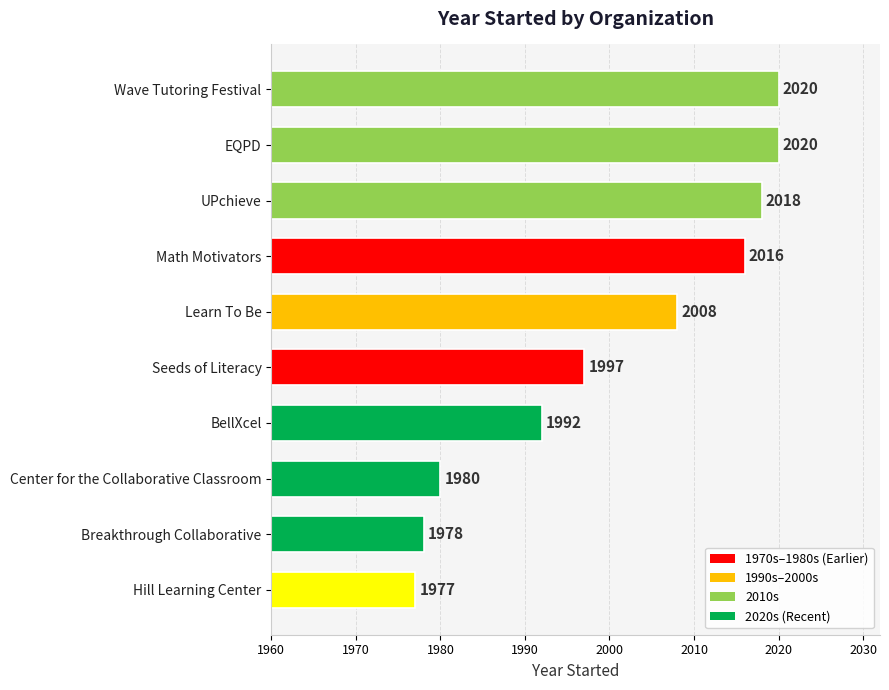

What is the maximum value shown in the chart?

2020